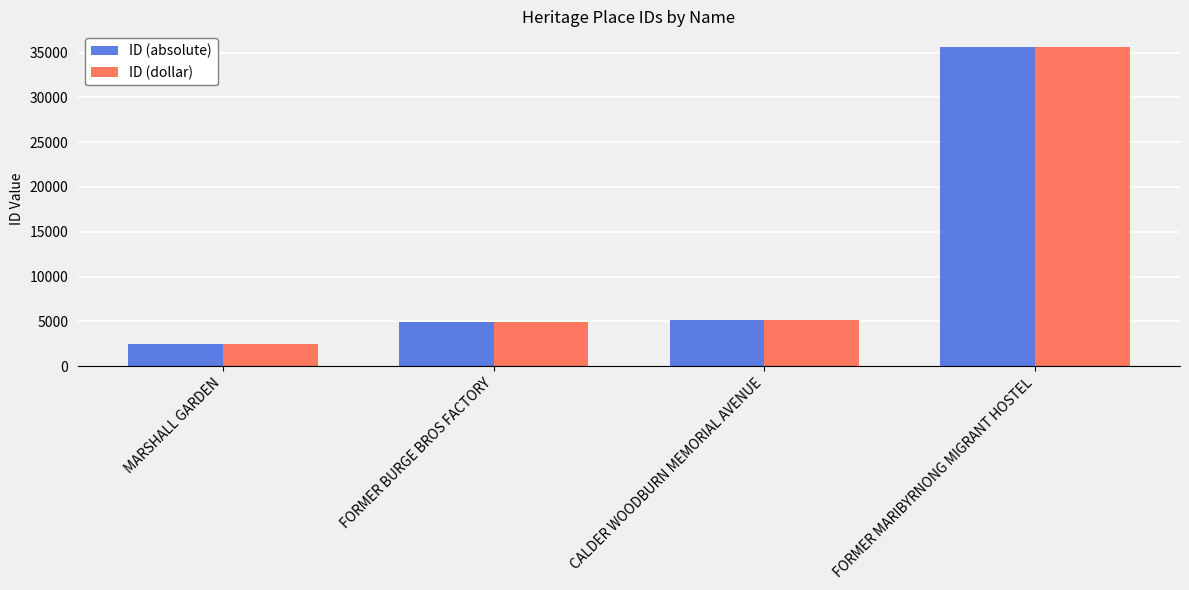

What position from the left is FORMER MARIBYRNONG MIGRANT HOSTEL?

4